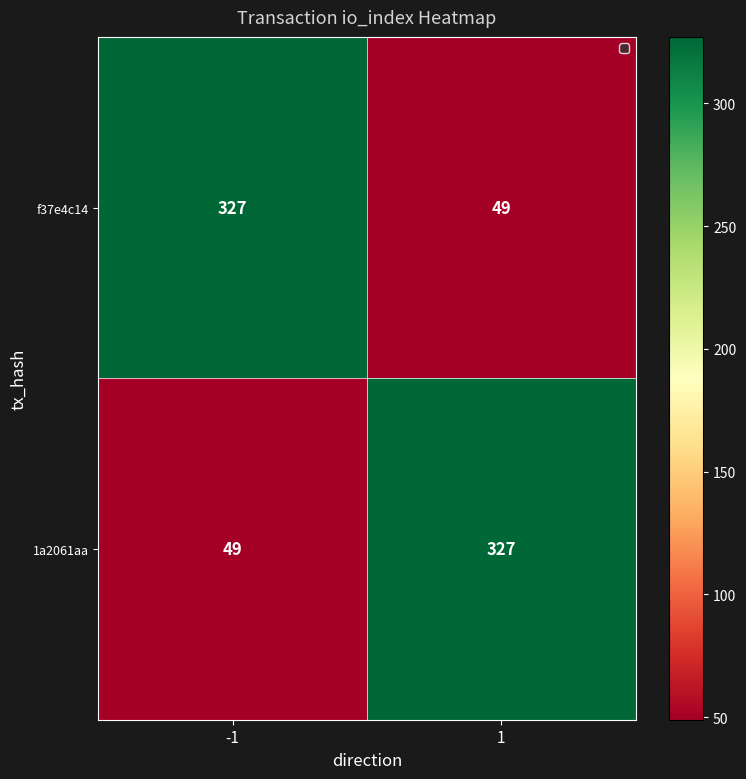

What is the smallest value displayed?

49